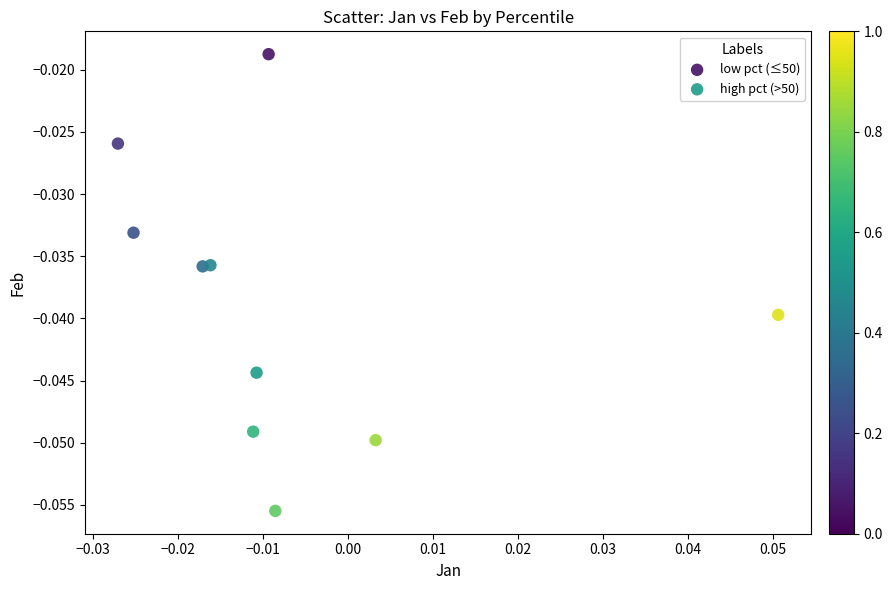

Which series has the widest spread of Y values?

low pct (≤50)